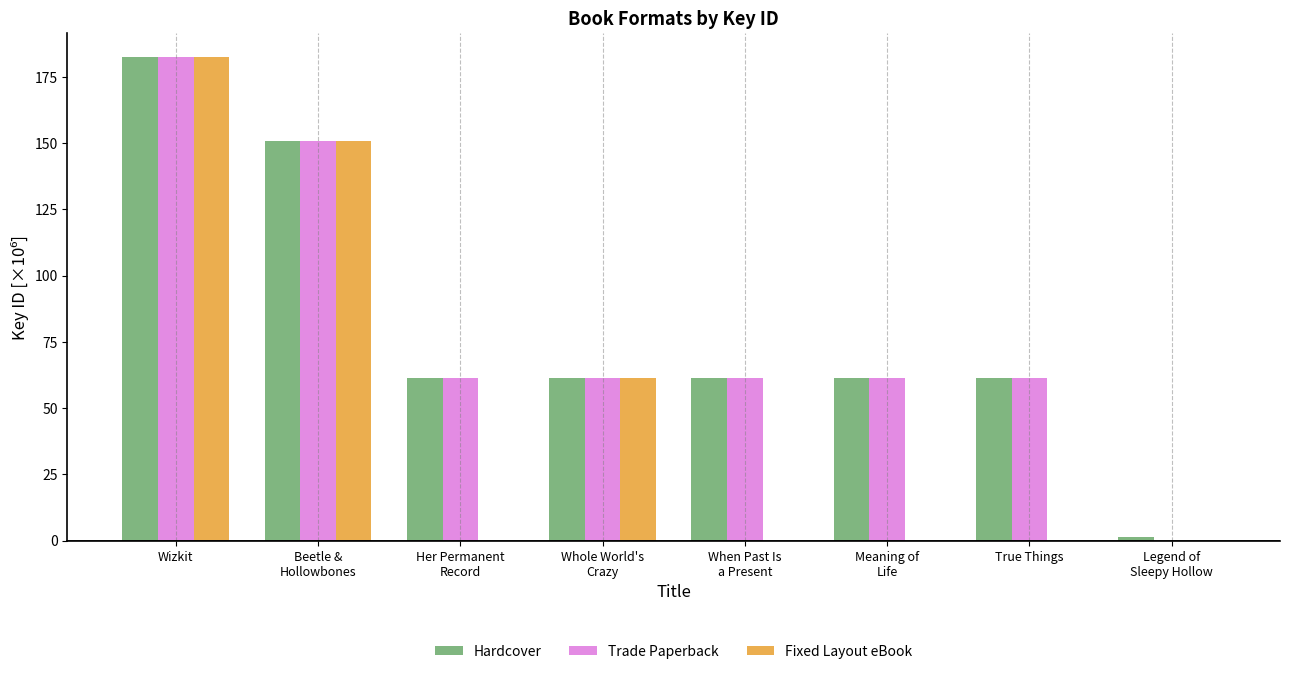

What is the average value of the Fixed Layout eBook series?

49.3